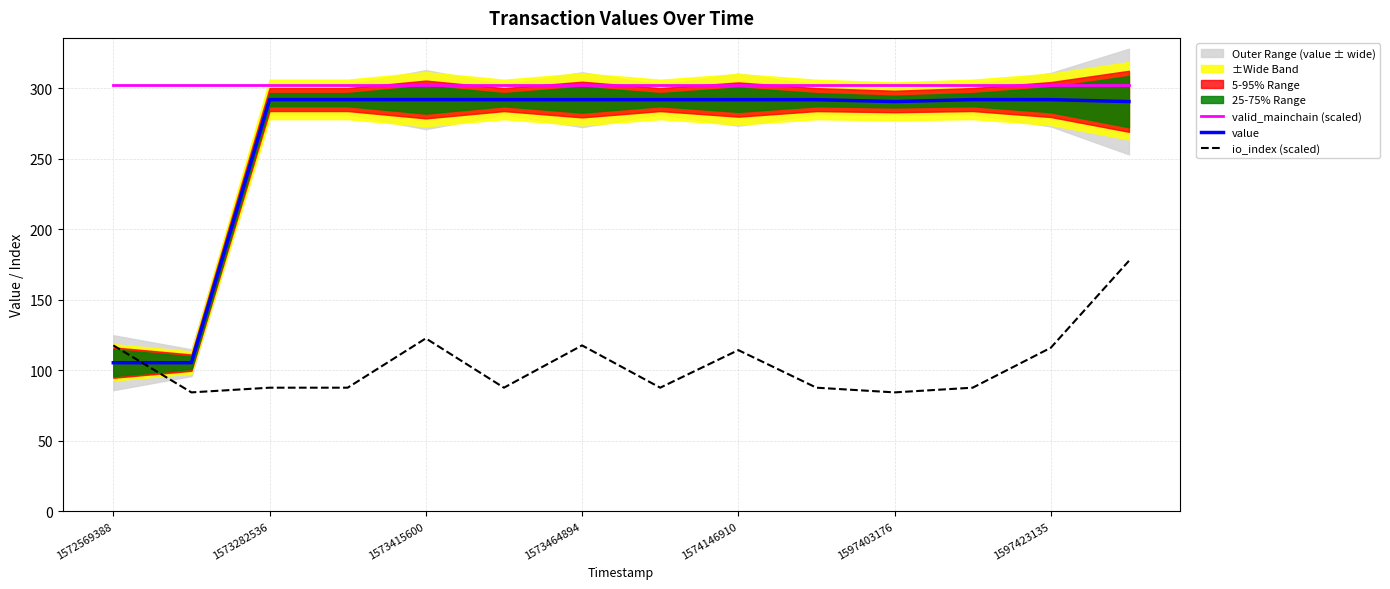

Is this an area chart (filled region under the line)?

No